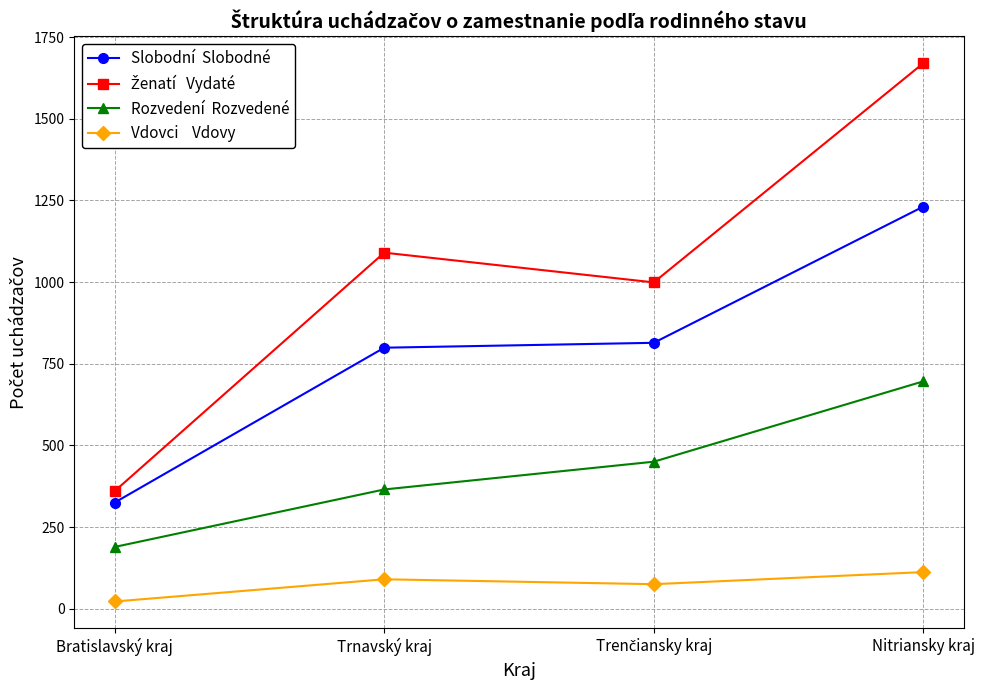

Which label corresponds to the largest value in the chart?

Nitriansky kraj